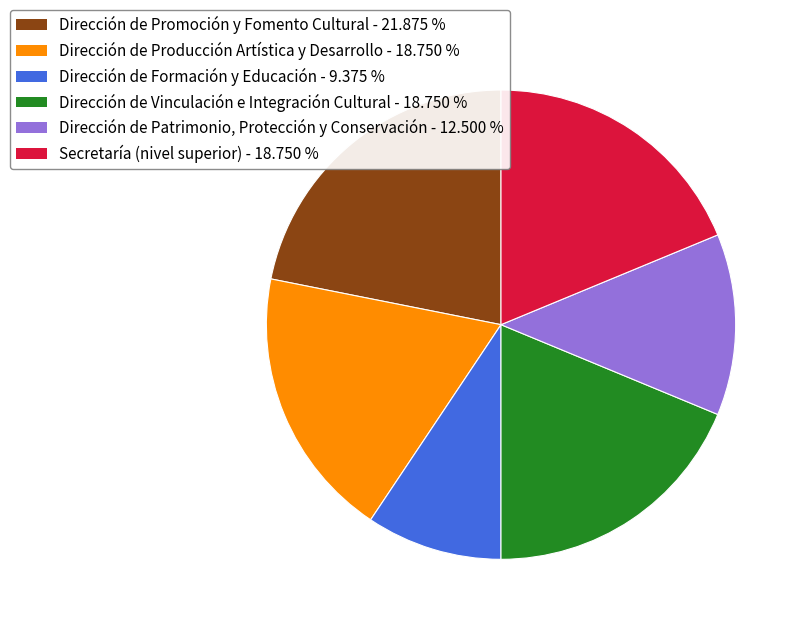

Does any single category account for the majority?

No